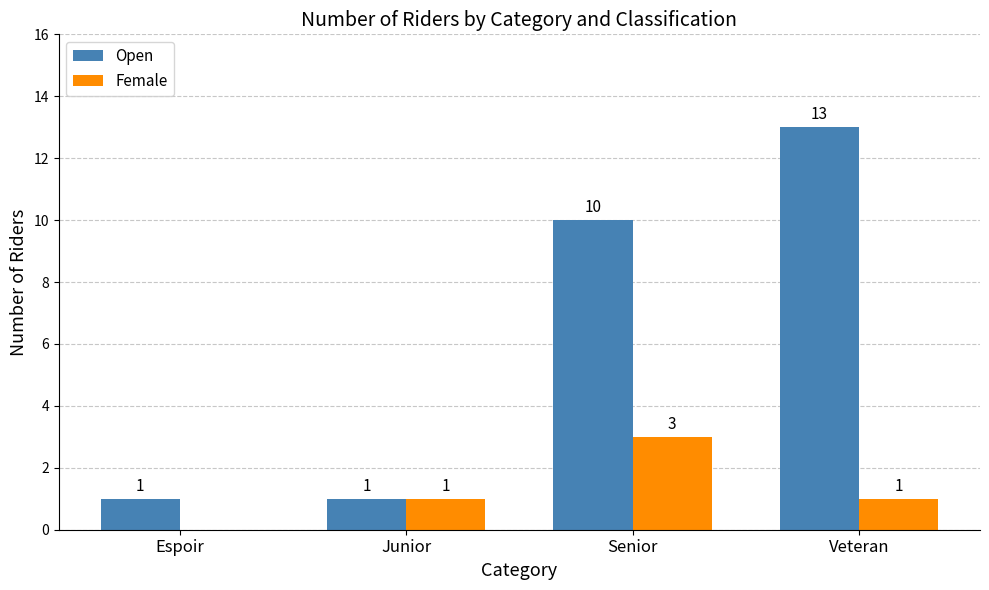

What is the approximate value of Female at Junior?

1